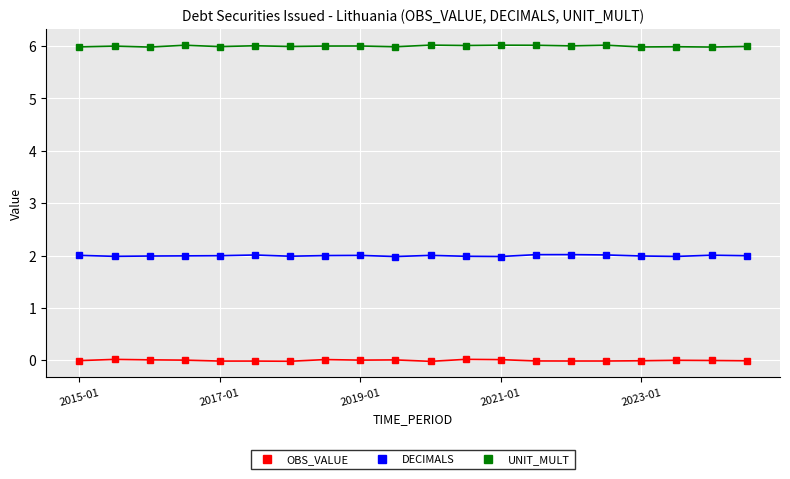

Rank the series by their average value, from lowest to highest.

OBS_VALUE, DECIMALS, UNIT_MULT